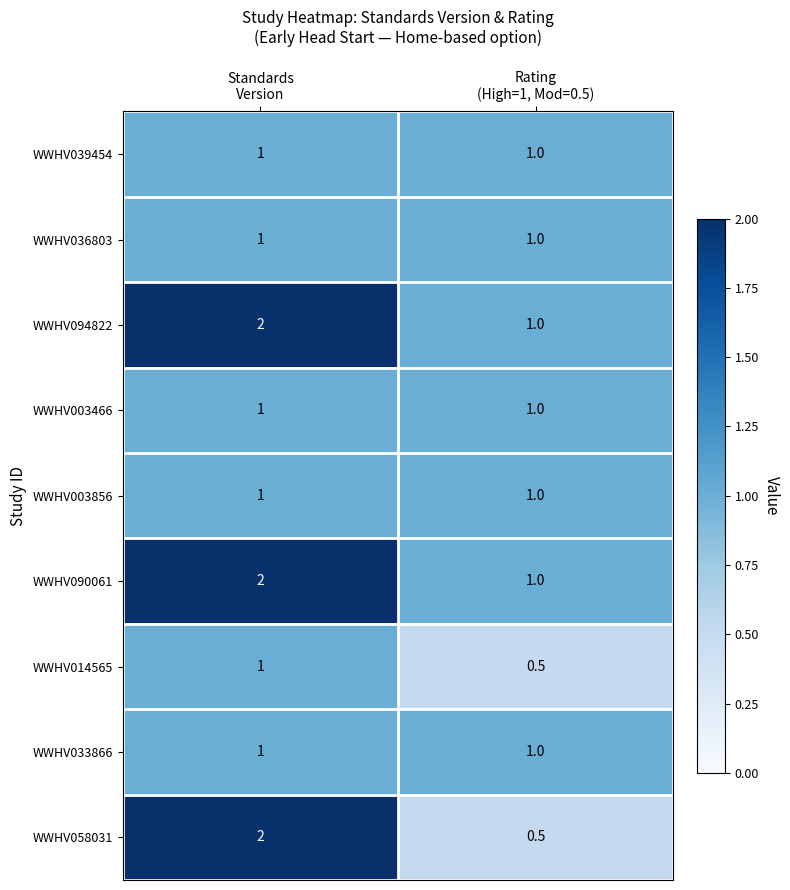

What is the minimum value shown in the chart?

0.5